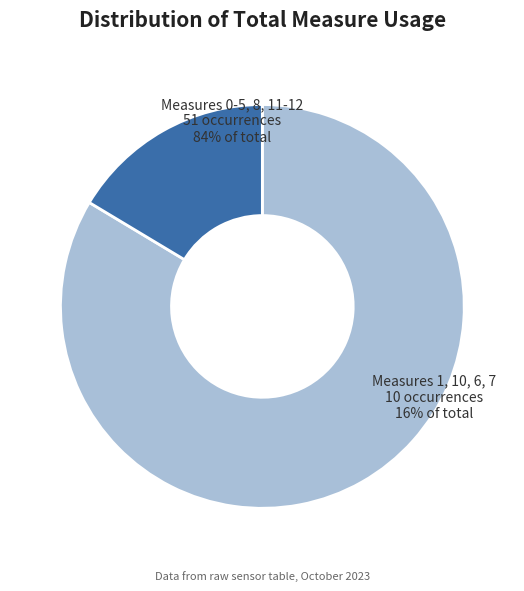

What is the change in value from 10 to 4?

-5